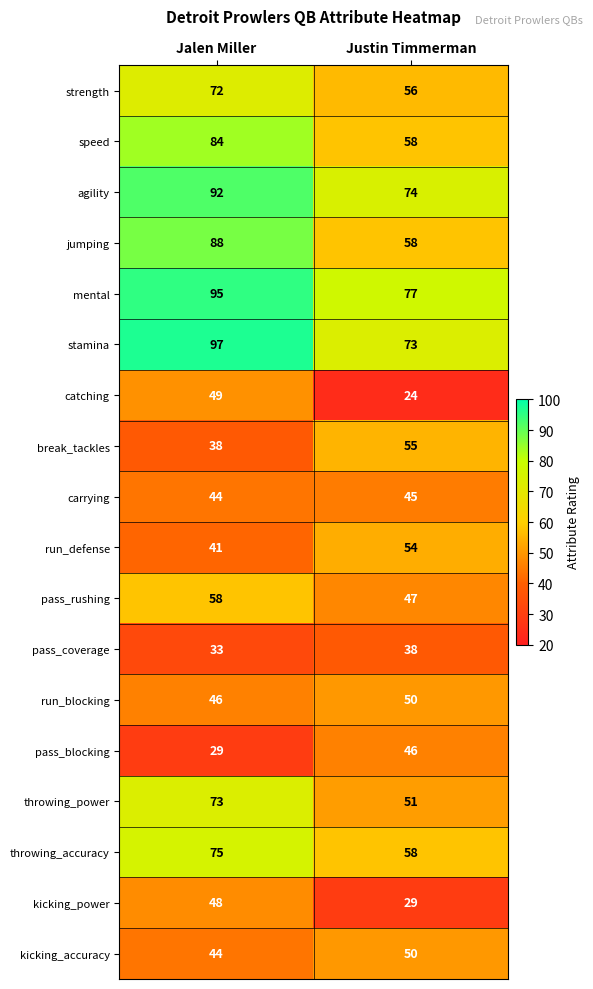

Between Jalen Miller and Justin Timmerman, which series saw the biggest shift?

jumping